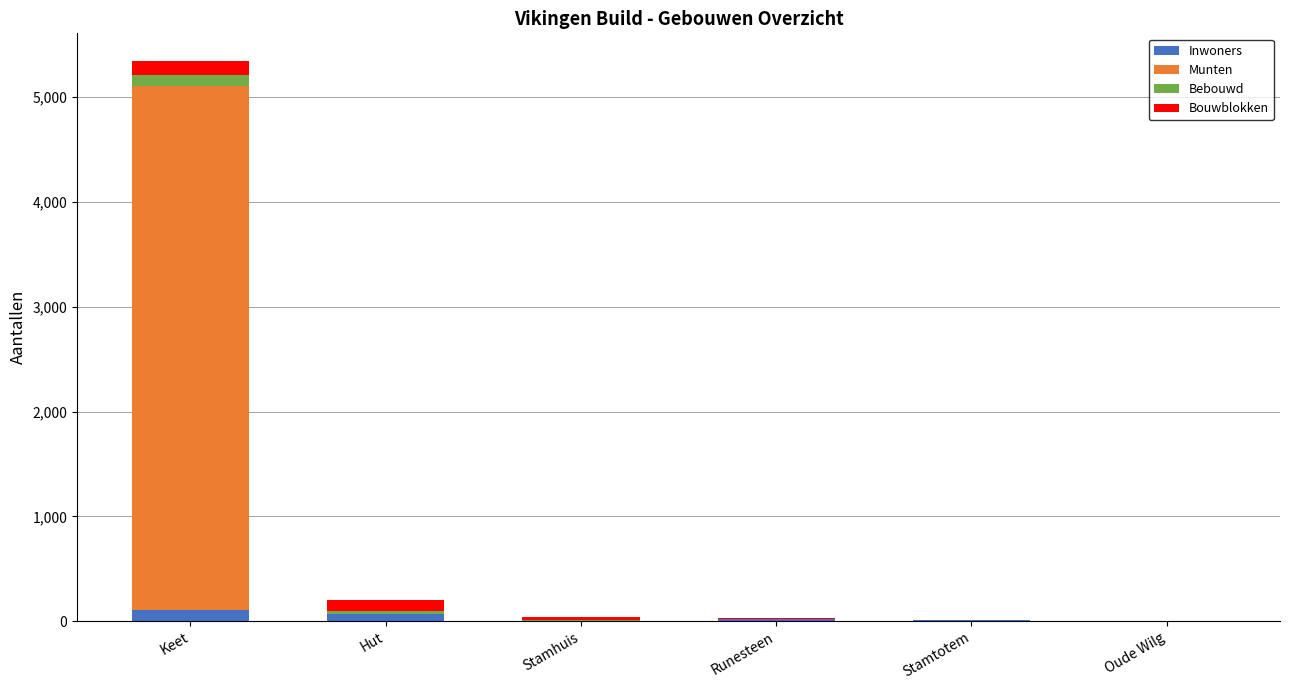

At which category is the sum across all series the highest?

Keet